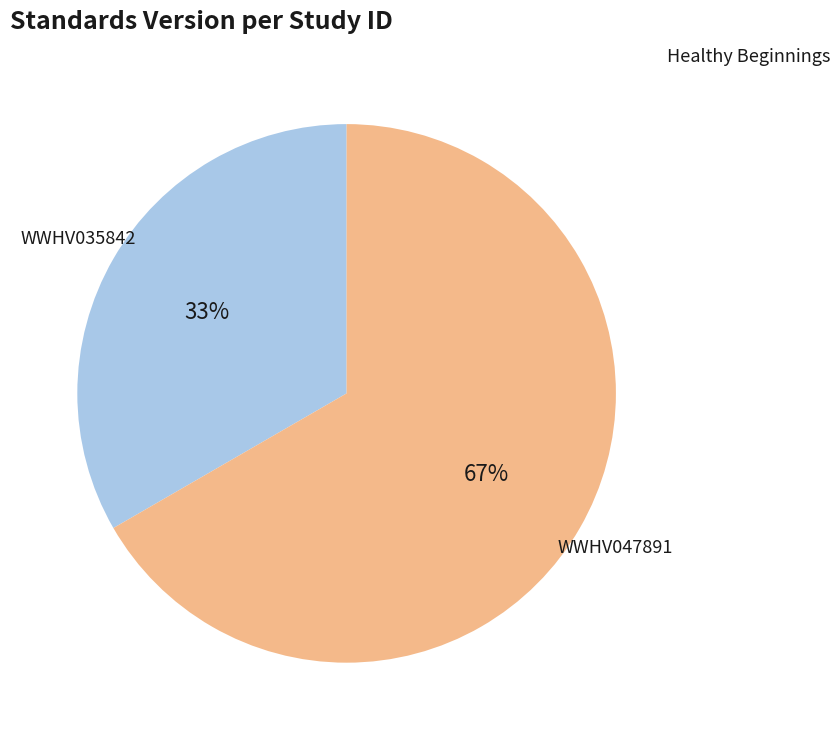

What is the ratio of the value at WWHV047891 to the value at WWHV035842?

2.0